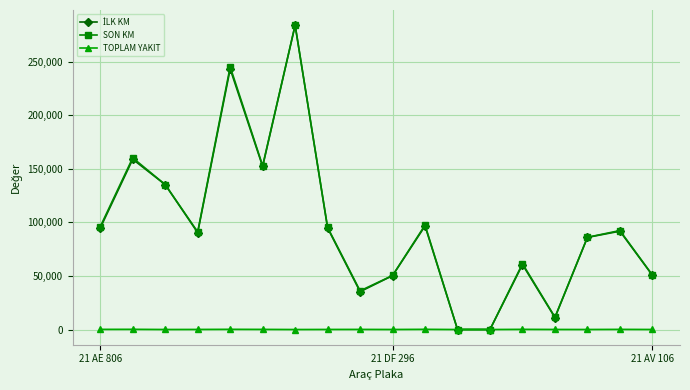

What is the greatest value displayed?

283951